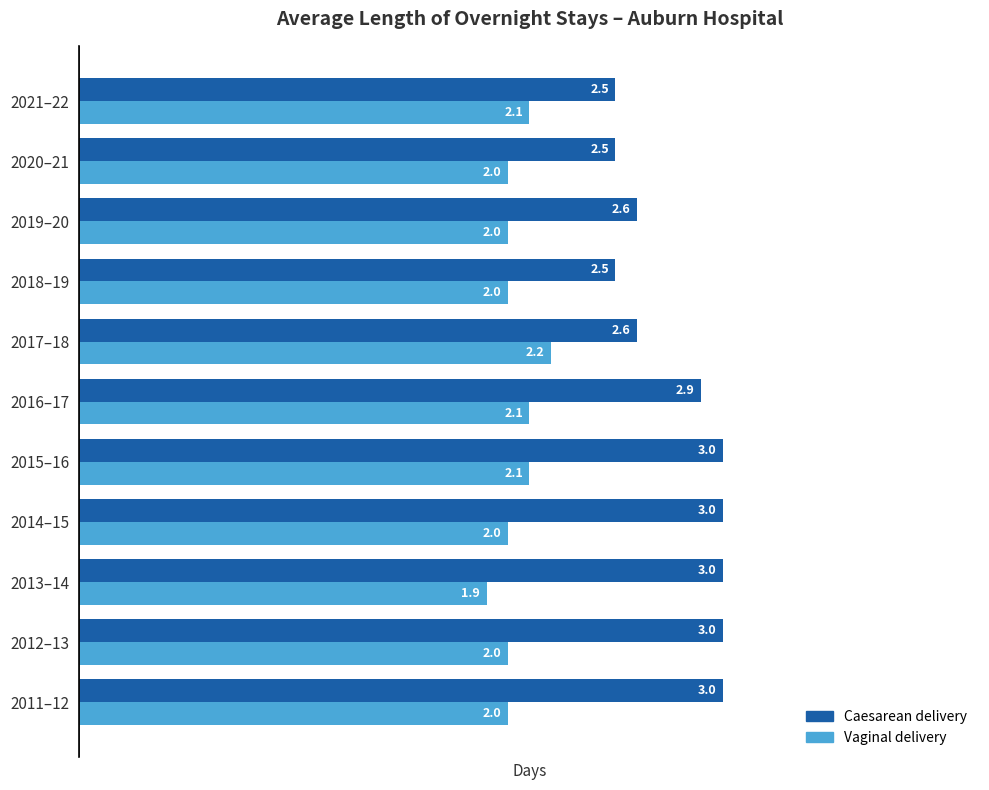

Which series has the largest range (max minus min)?

Caesarean delivery